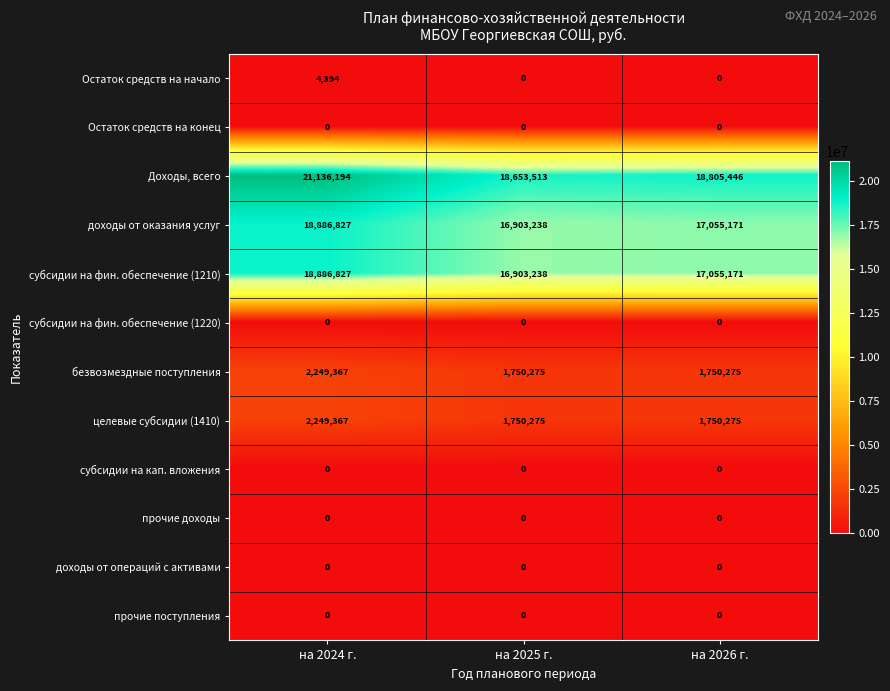

List the labels in order of Доходы, всего value, smallest first.

на 2025 г., на 2026 г., на 2024 г.